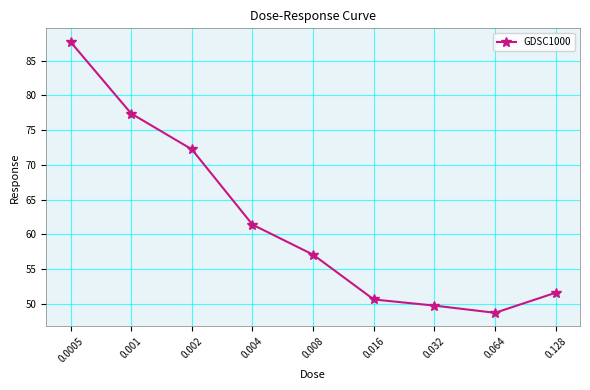

Where is the data nearest to the value 68?

0.002